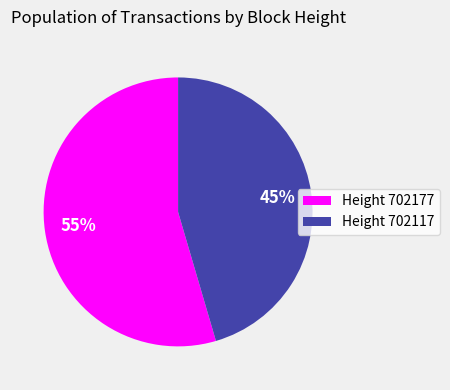

To the nearest percent, what is the average slice percentage?

50%